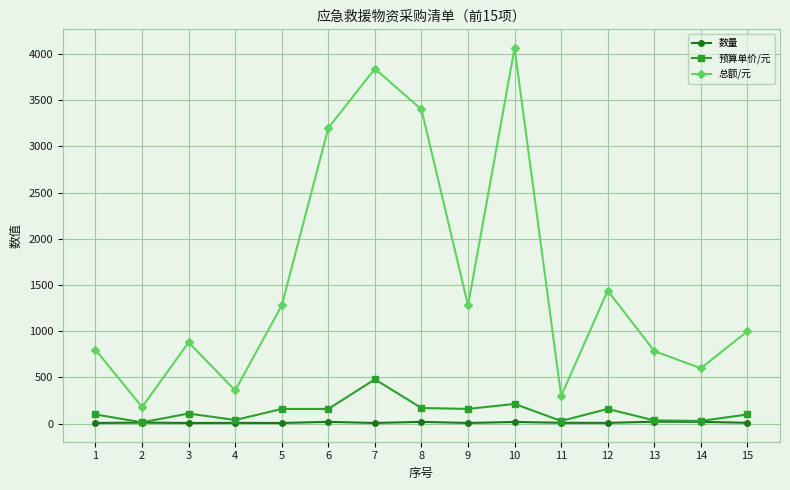

What is the spread (max minus min) of values at 4?

351.0